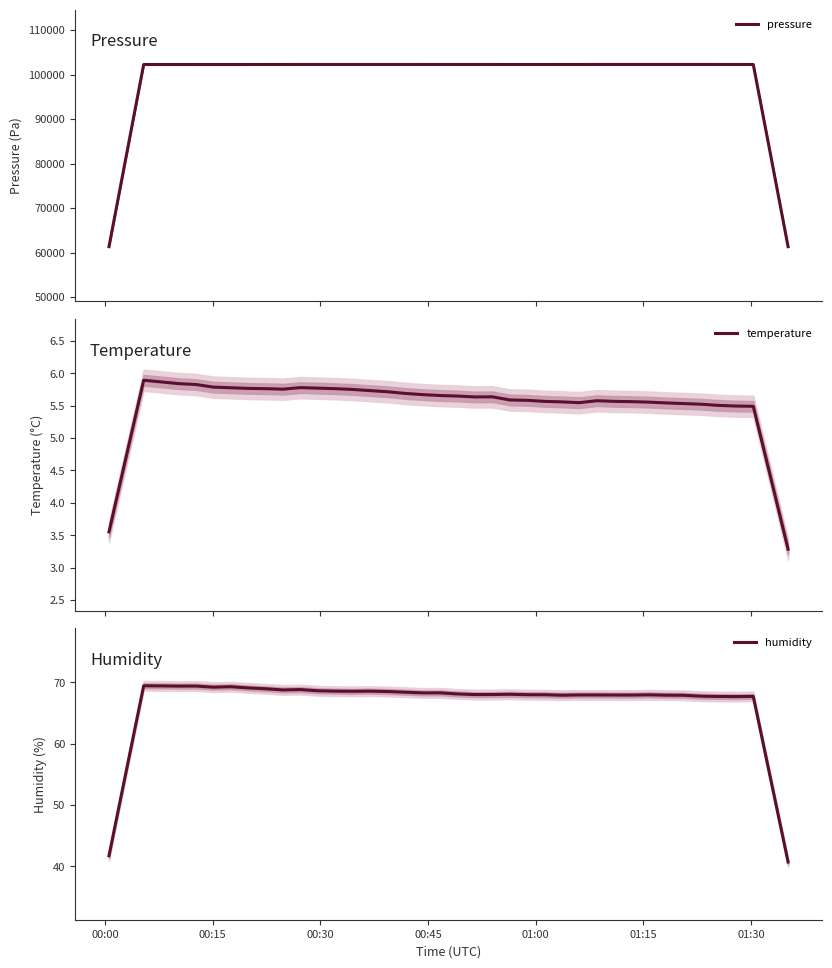

What is the value of the humidity point at the 21st from the left?

68.1